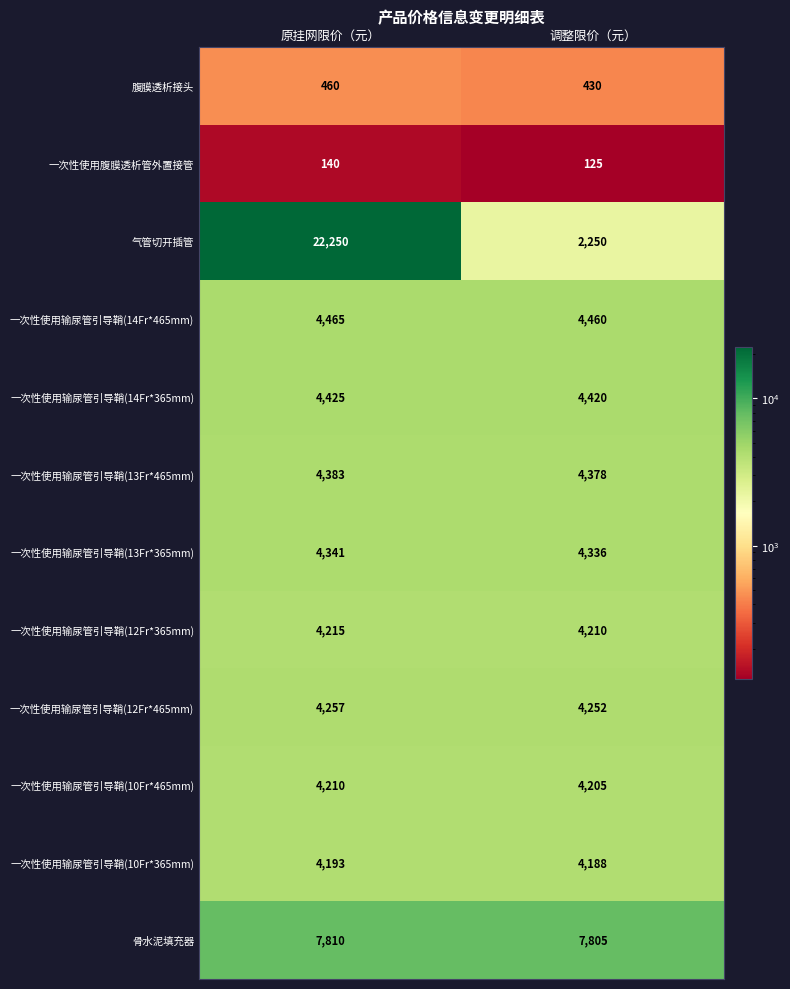

Count the number of data series in this chart.

12